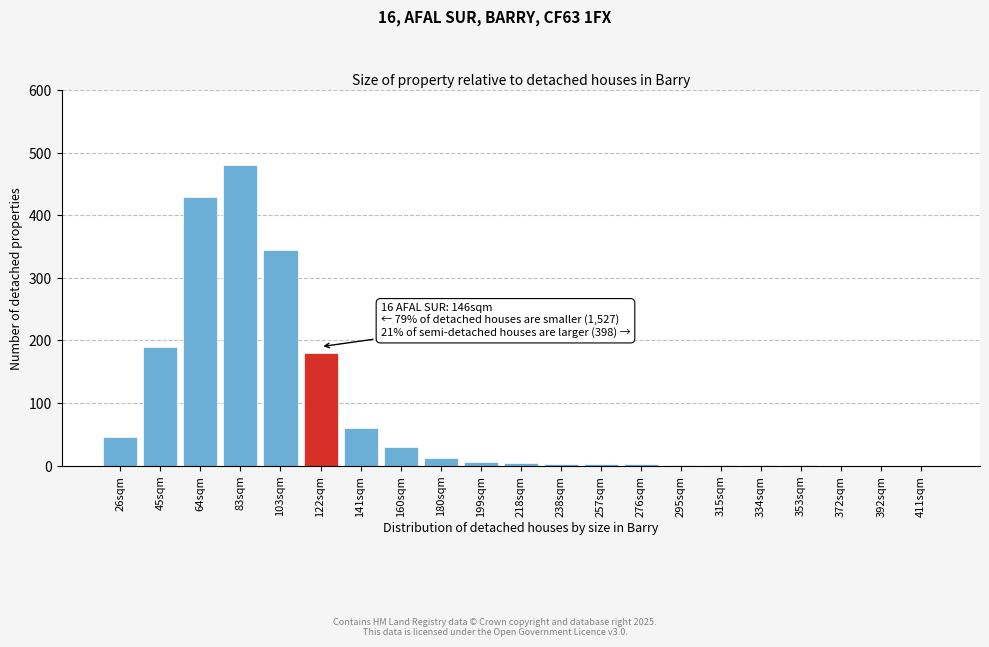

What is the maximum value shown in the chart?

480